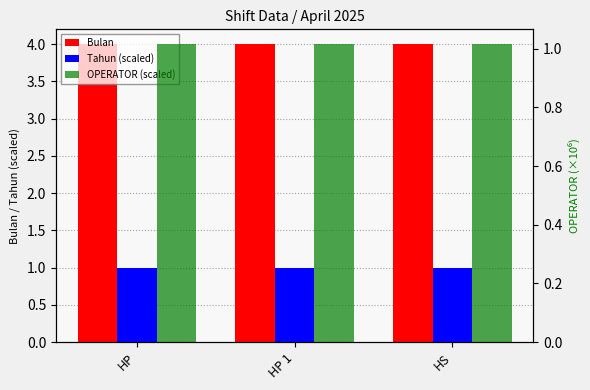

What is the lowest value of the Bulan series?

4.0